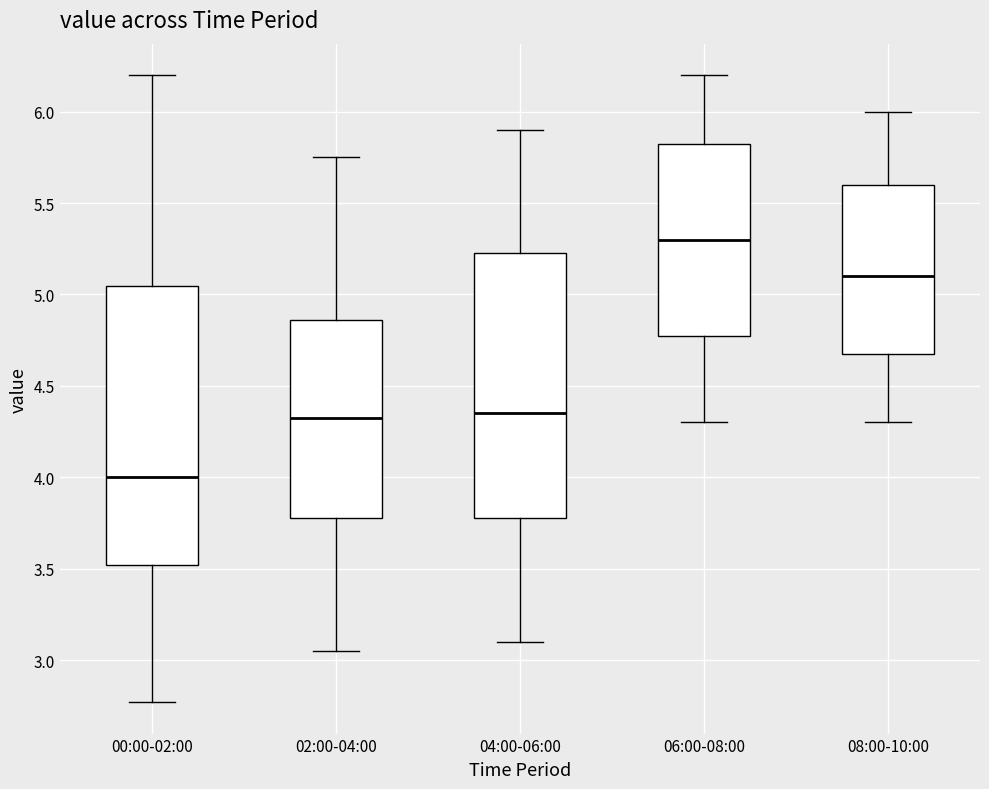

Which box's median line is the highest?

06:00-08:00